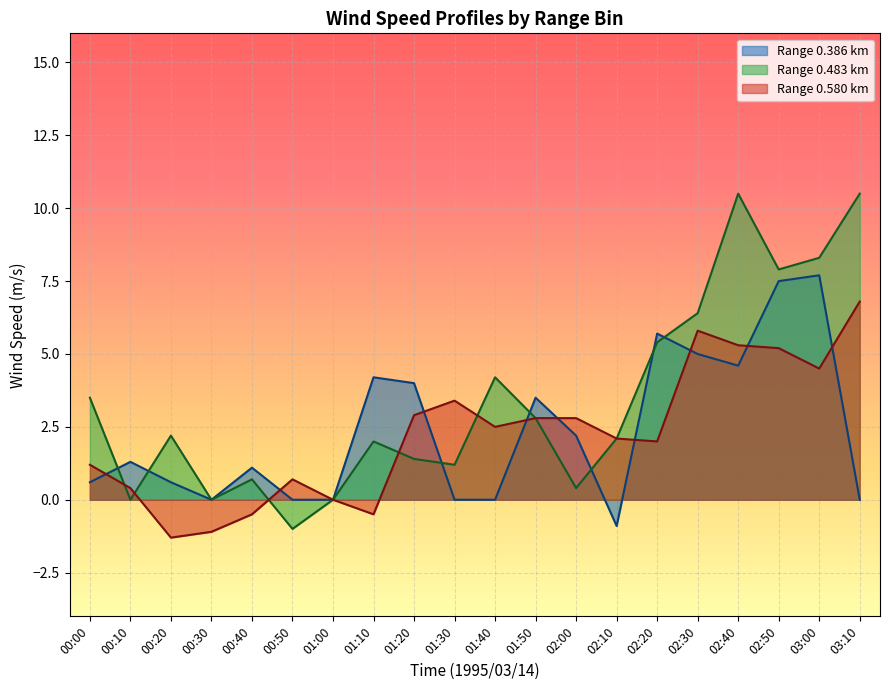

What is the smallest value displayed?

-1.3